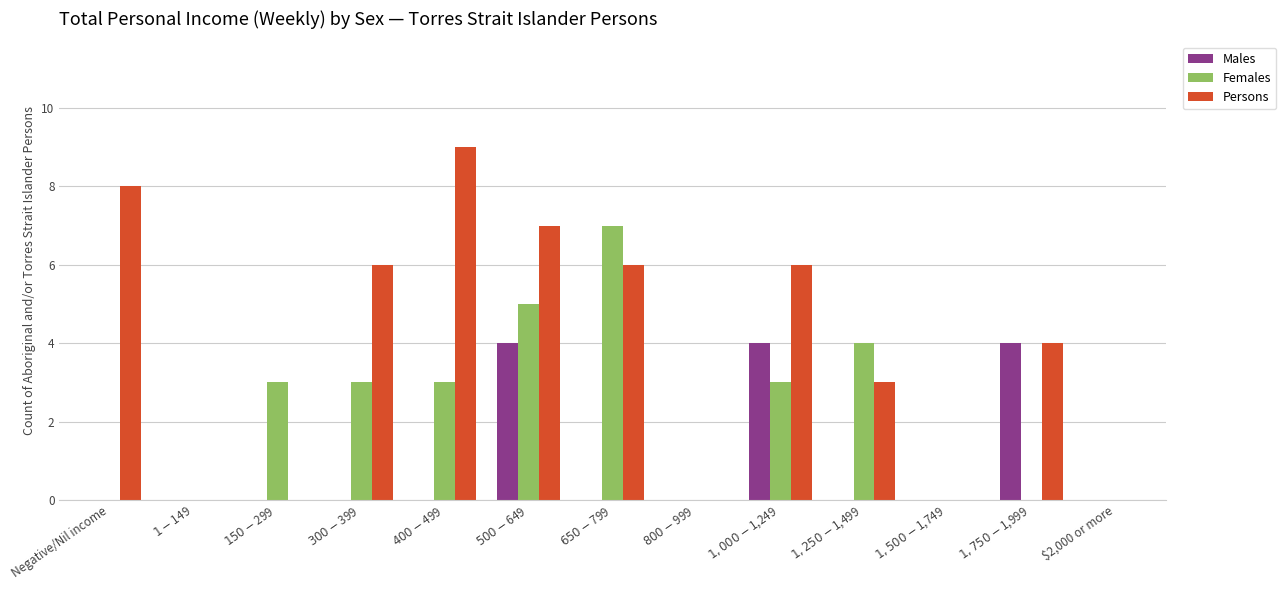

Reading left to right, transcribe all the data shown in this chart.

Males: Negative/Nil income=0	$1-$149=0	$150-$299=0	$300-$399=0	$400-$499=0	$500-$649=4	$650-$799=0	$800-$999=0	$1,000-$1,249=4	$1,250-$1,499=0	$1,500-$1,749=0	$1,750-$1,999=4	$2,000 or more=0
Females: Negative/Nil income=0	$1-$149=0	$150-$299=3	$300-$399=3	$400-$499=3	$500-$649=5	$650-$799=7	$800-$999=0	$1,000-$1,249=3	$1,250-$1,499=4	$1,500-$1,749=0	$1,750-$1,999=0	$2,000 or more=0
Persons: Negative/Nil income=8	$1-$149=0	$150-$299=0	$300-$399=6	$400-$499=9	$500-$649=7	$650-$799=6	$800-$999=0	$1,000-$1,249=6	$1,250-$1,499=3	$1,500-$1,749=0	$1,750-$1,999=4	$2,000 or more=0